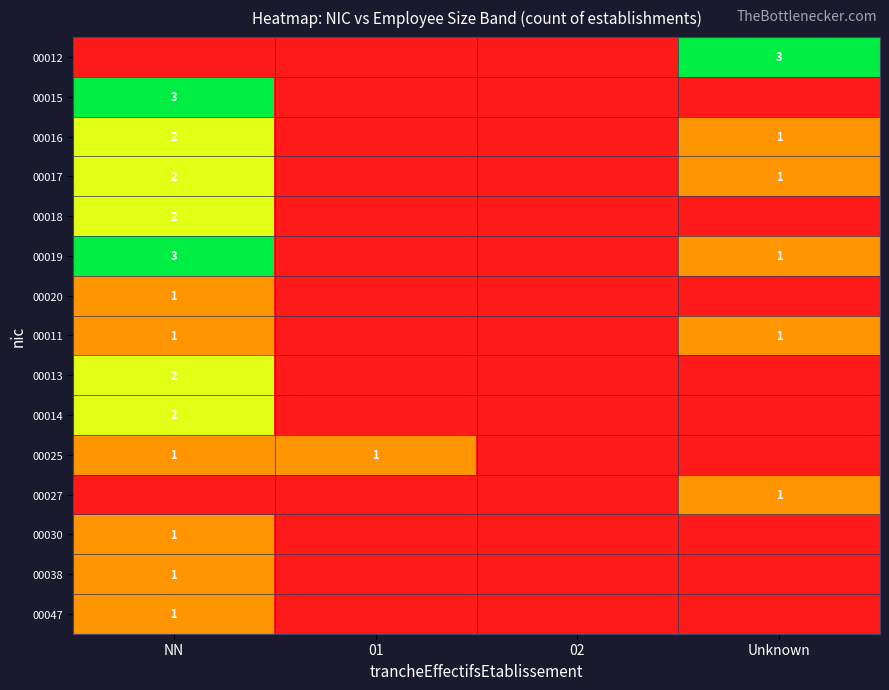

True or false: 00013 has a value of 2 at NN.

True